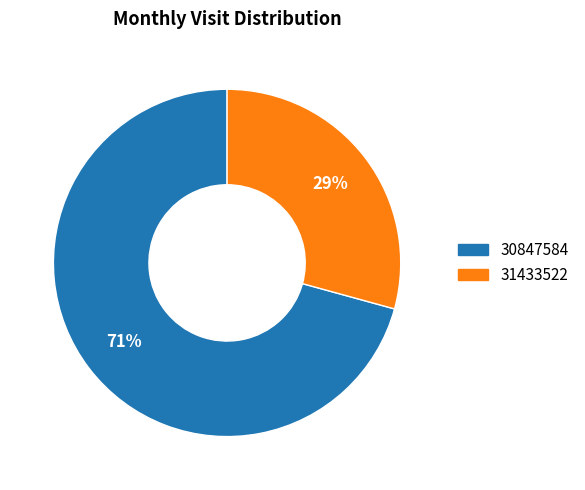

True or false: 30847584 accounts for 71% of the total.

True